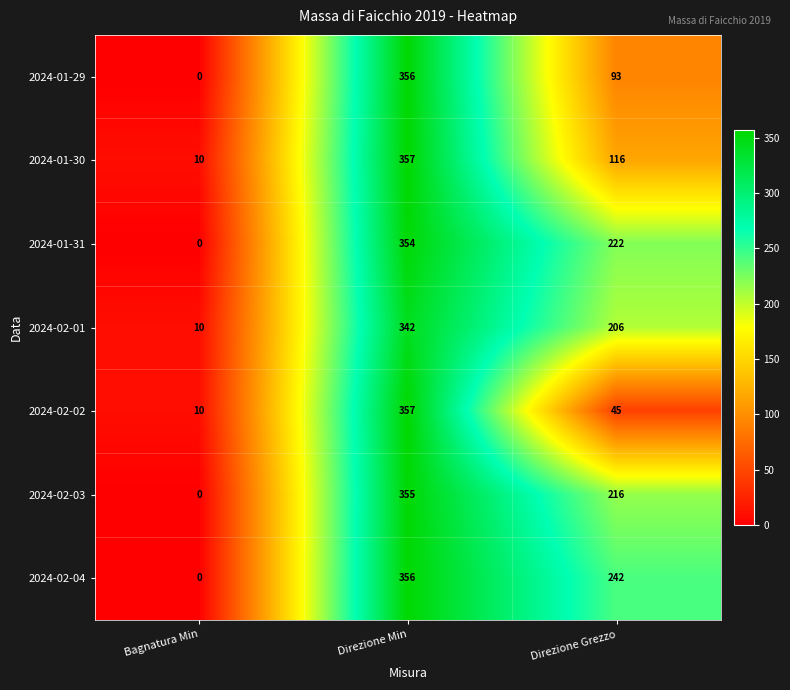

Rank the categories by 2024-02-04 value from lowest to highest.

Bagnatura Min, Direzione Grezzo, Direzione Min